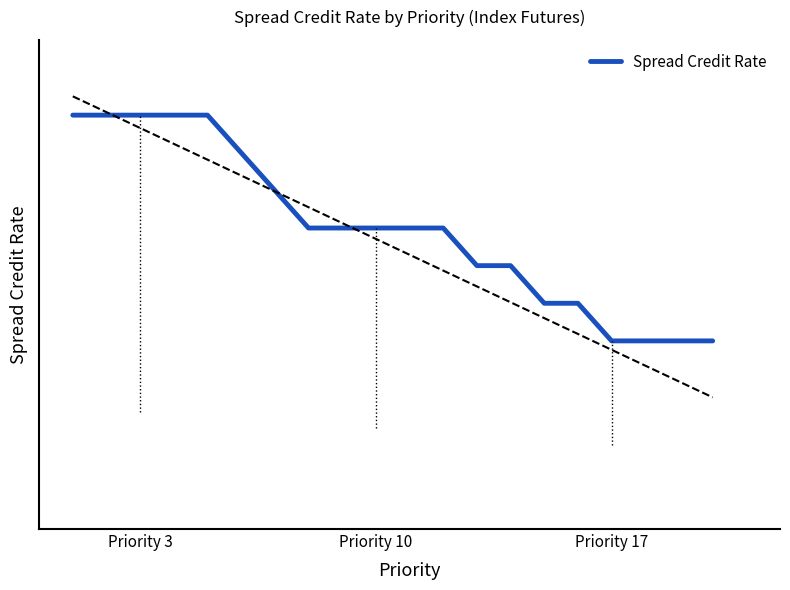

What is the maximum value shown in the chart?

0.9